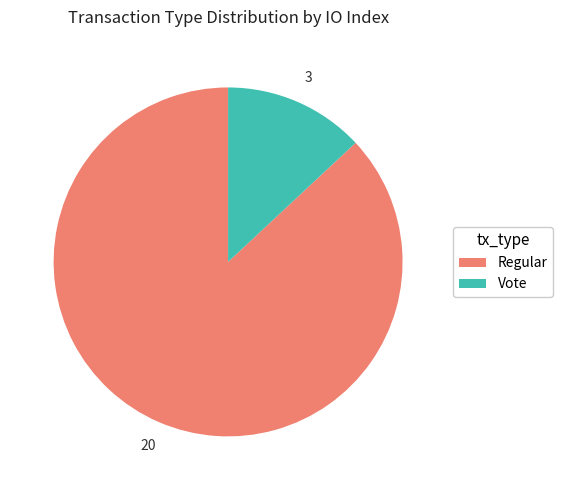

How many segments does this pie chart have?

2